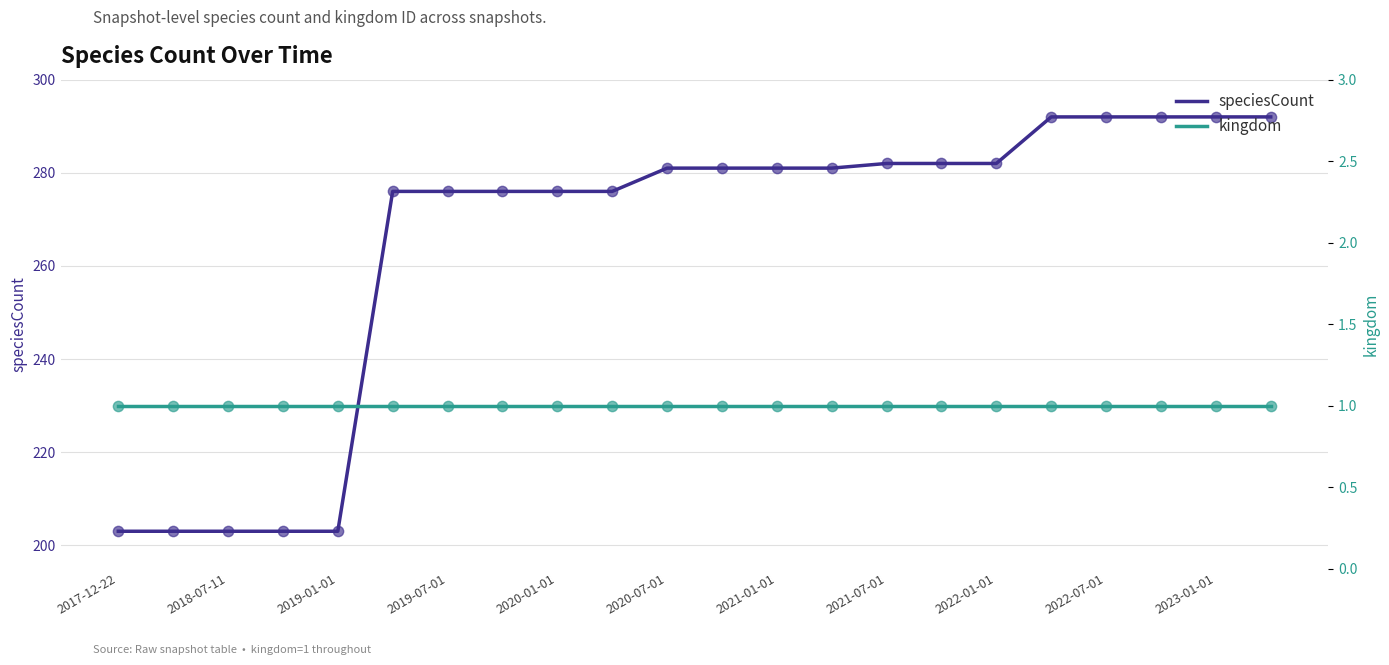

Which series has the largest Y range (max minus min)?

speciesCount